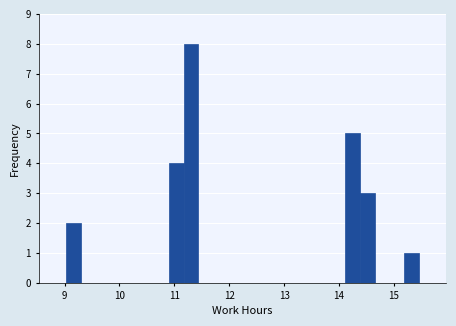

Read against the x-axis, roughly where is the centre of the tallest bar?

11.3